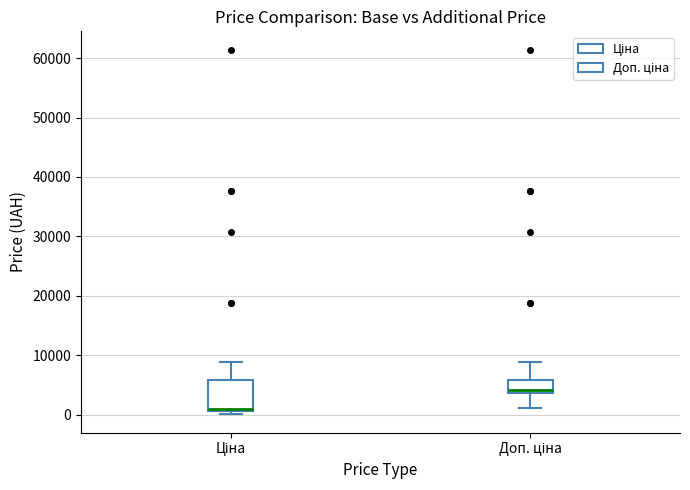

Reading left to right, transcribe this box plot: for each box, give where its median line is, the range the box spans, and where its two whiskers end, as read against the y-axis. The values are not printed on the chart, so give them approximately, as read against the axis.

Ціна: median 1000 (drawn on the box's lower edge), box 1000 to 6000, whiskers 0 to 9000
Доп. ціна: median 4000 (just above the box's lower edge), box 4000 to 6000, whiskers 1000 to 9000